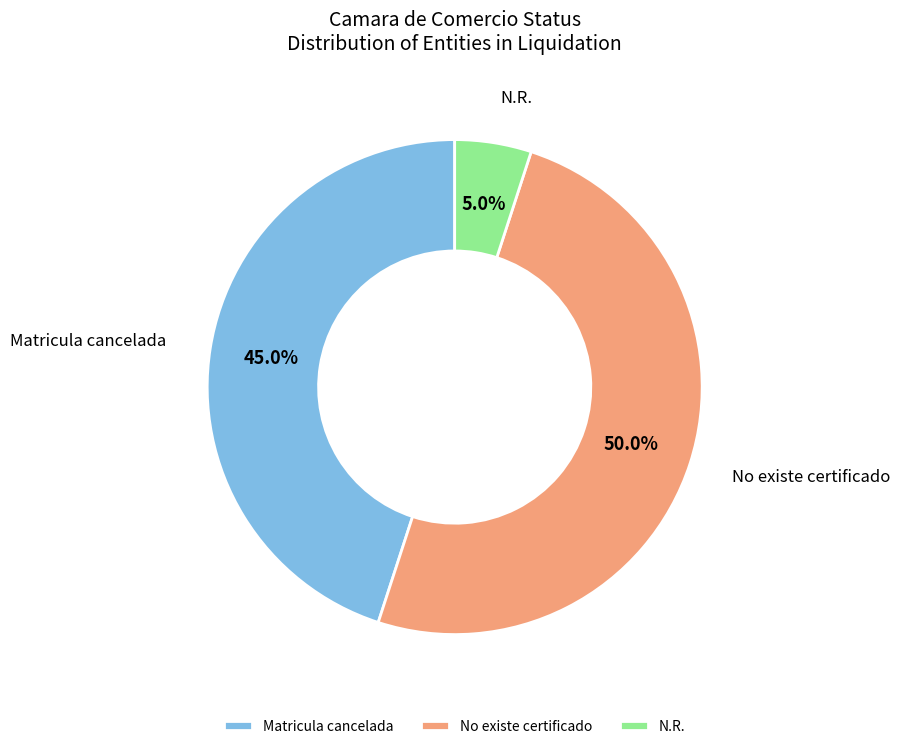

Does Matricula cancelada represent more than half of the total?

No